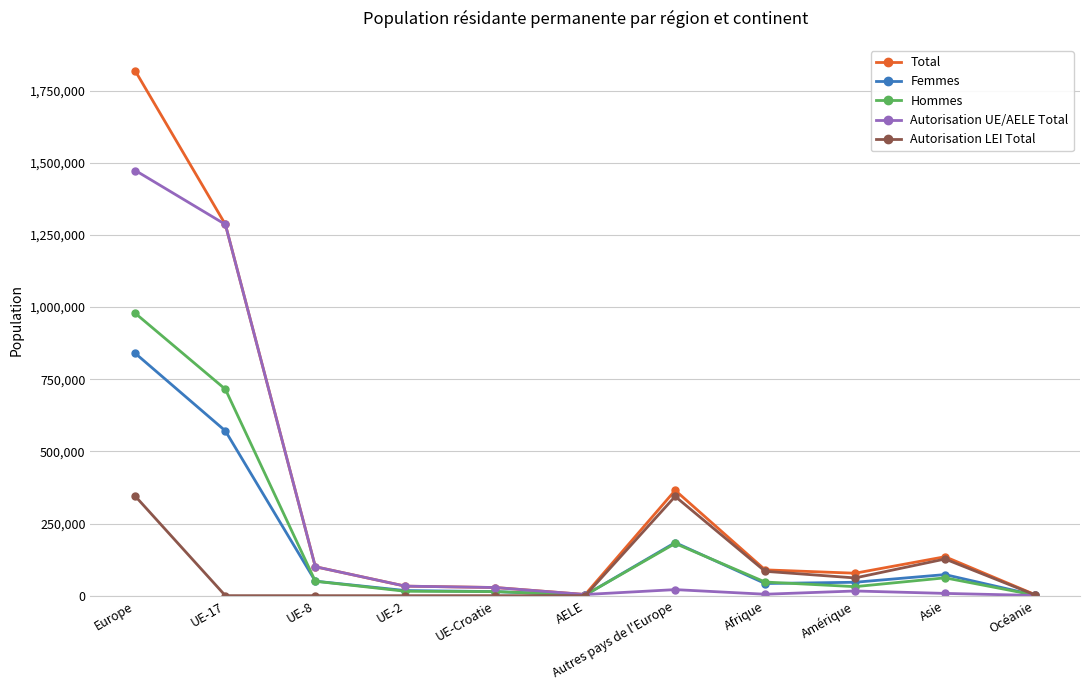

Rank the series by their maximum value, from lowest to highest.

Autorisation LEI Total, Femmes, Hommes, Autorisation UE/AELE Total, Total